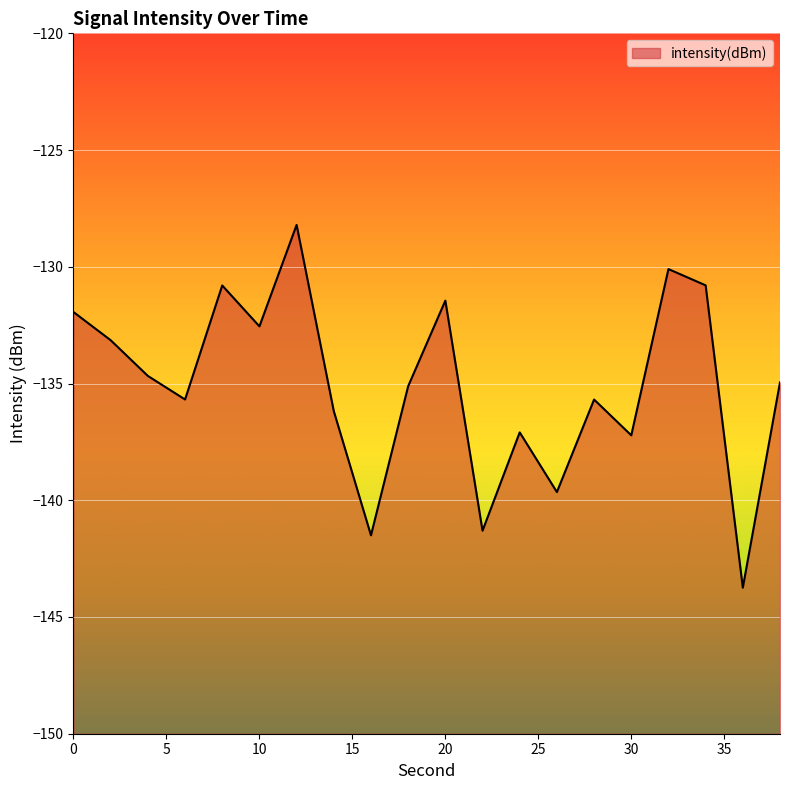

Is it true that the value at 18 is -135.1?

True